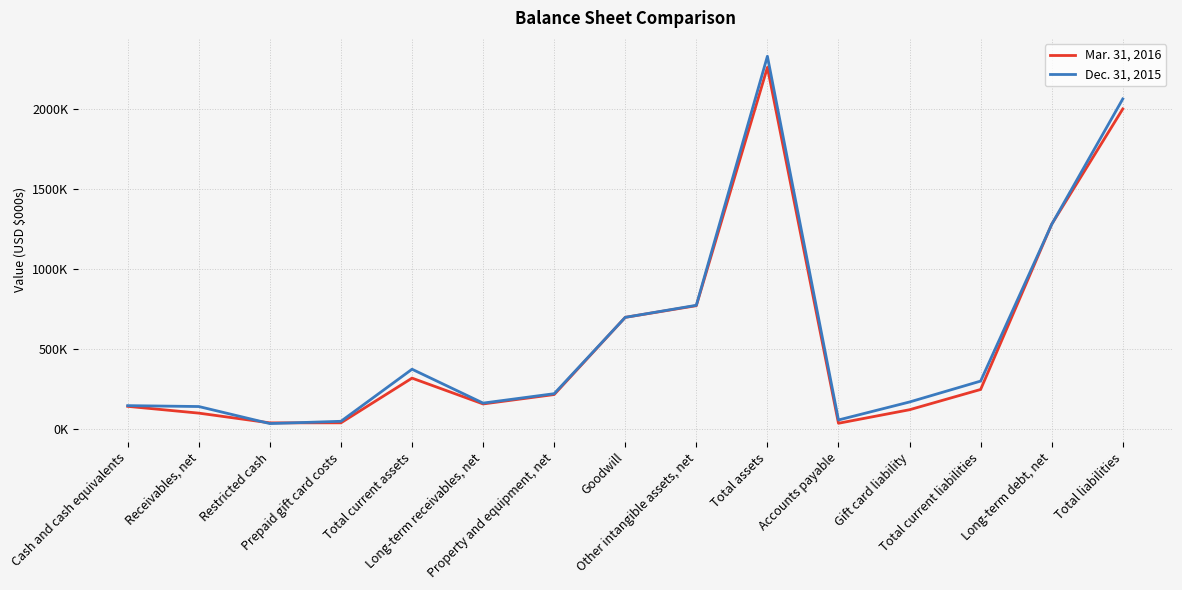

True or false: Dec. 31, 2015 has more than 0 points higher than both neighbors.

True